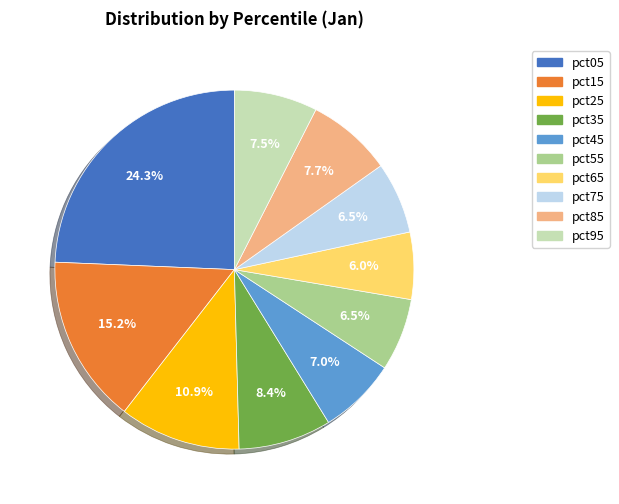

What percentage is NOT represented by pct55?

93.5%